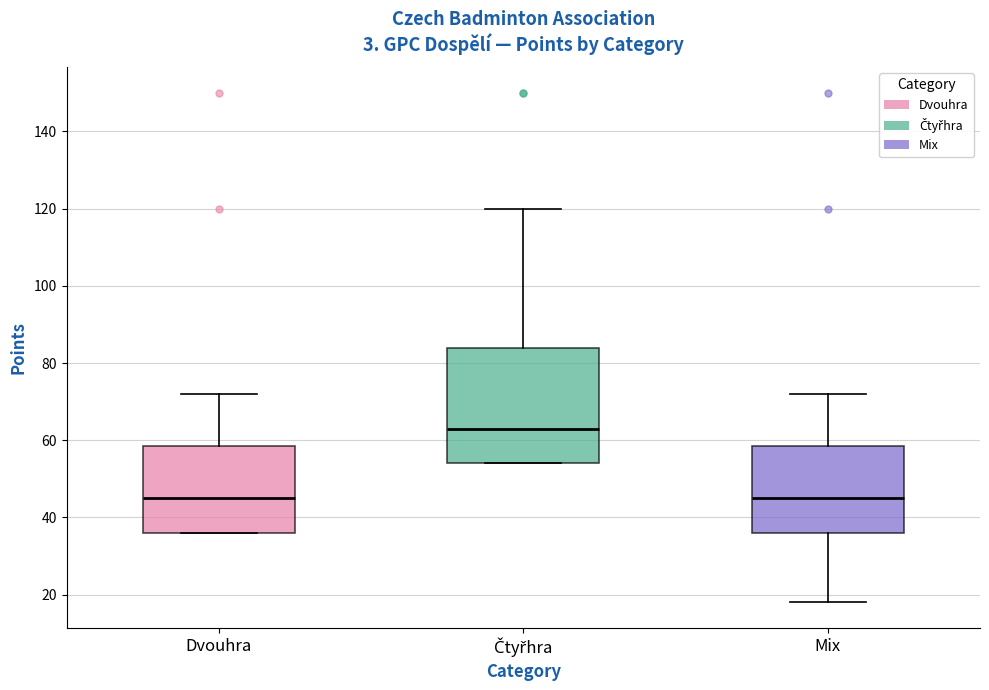

Which box is the tallest, from its lower edge to its upper edge?

Čtyřhra